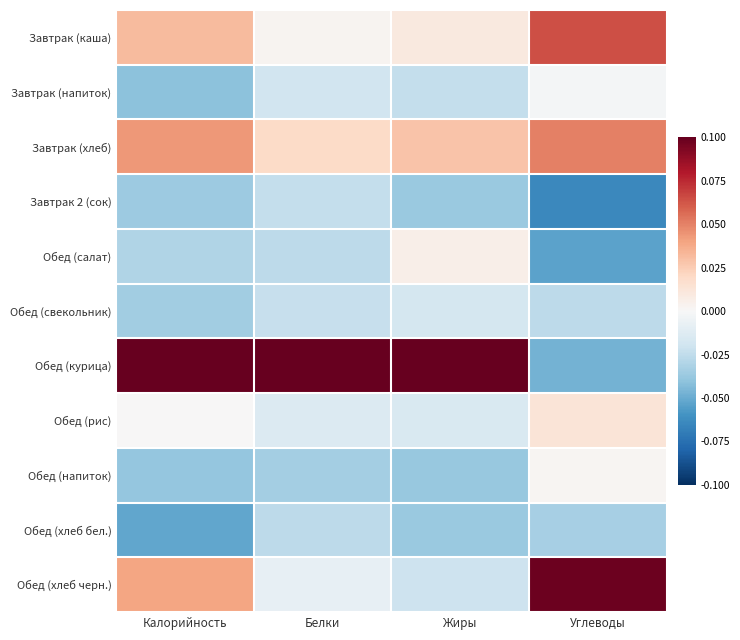

At which category is the sum across all series the highest?

Углеводы